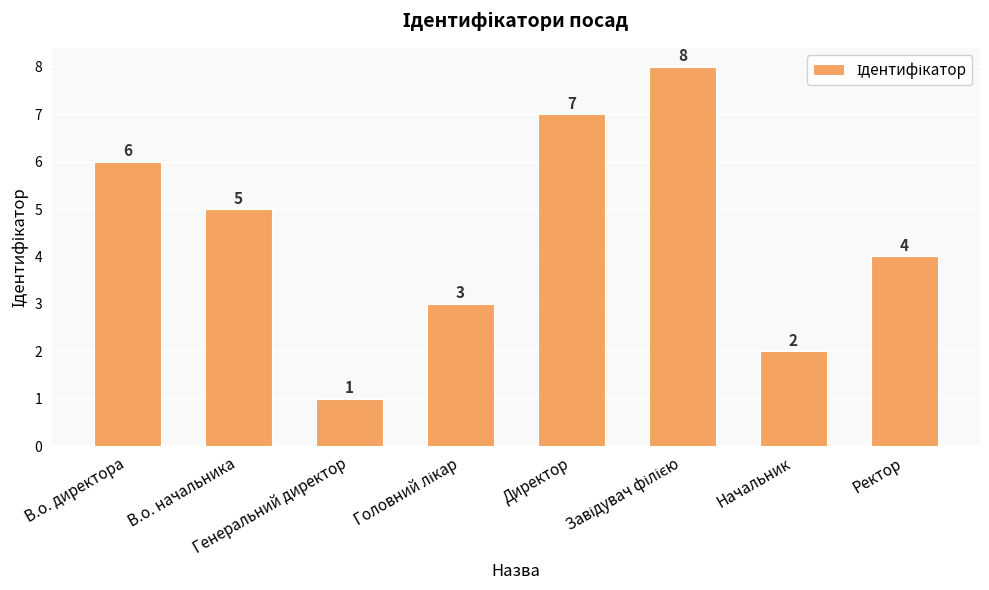

What is the greatest value displayed?

8